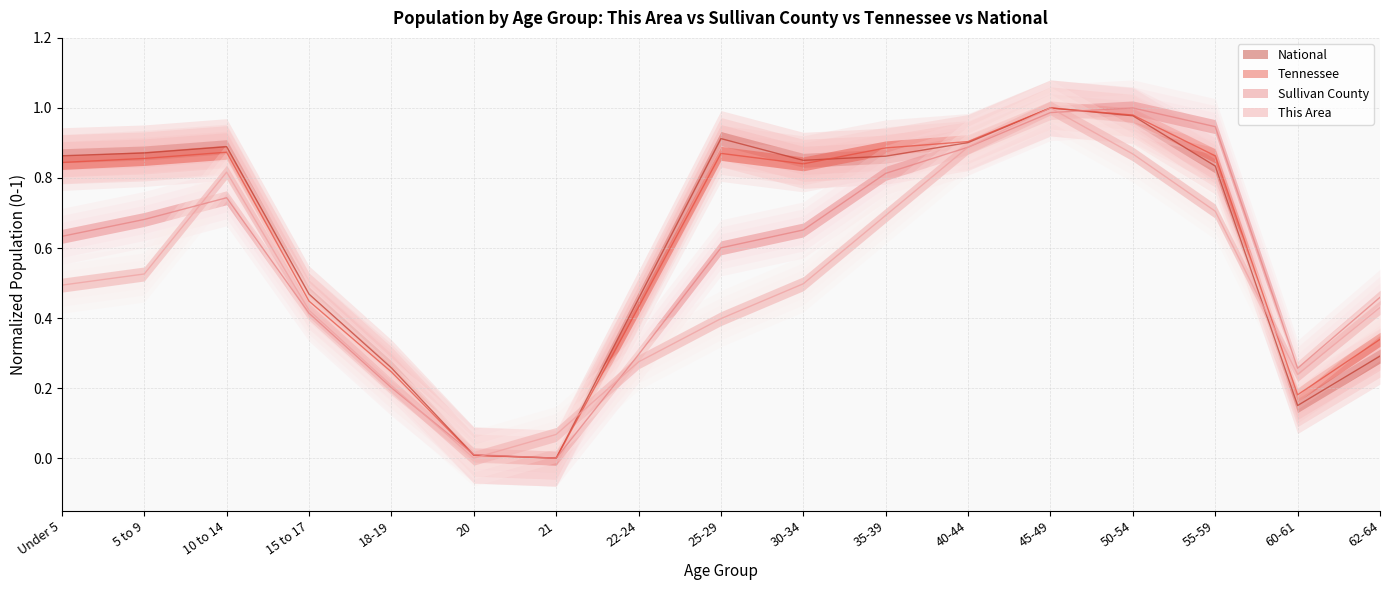

At which category does This Area reach its first local peak?

10 to 14